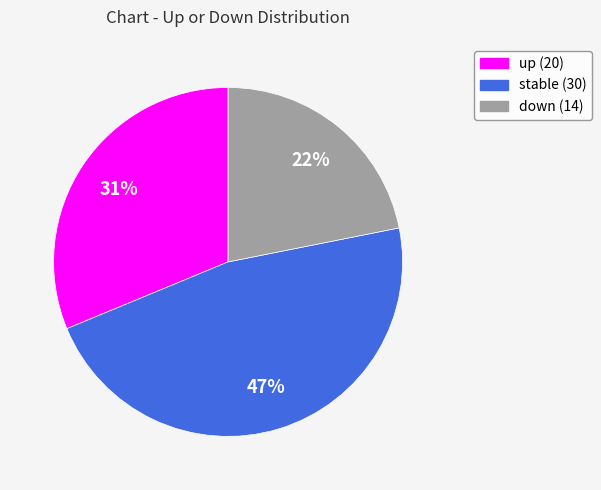

Combined, do up (20) and down (14) account for over 50%?

Yes